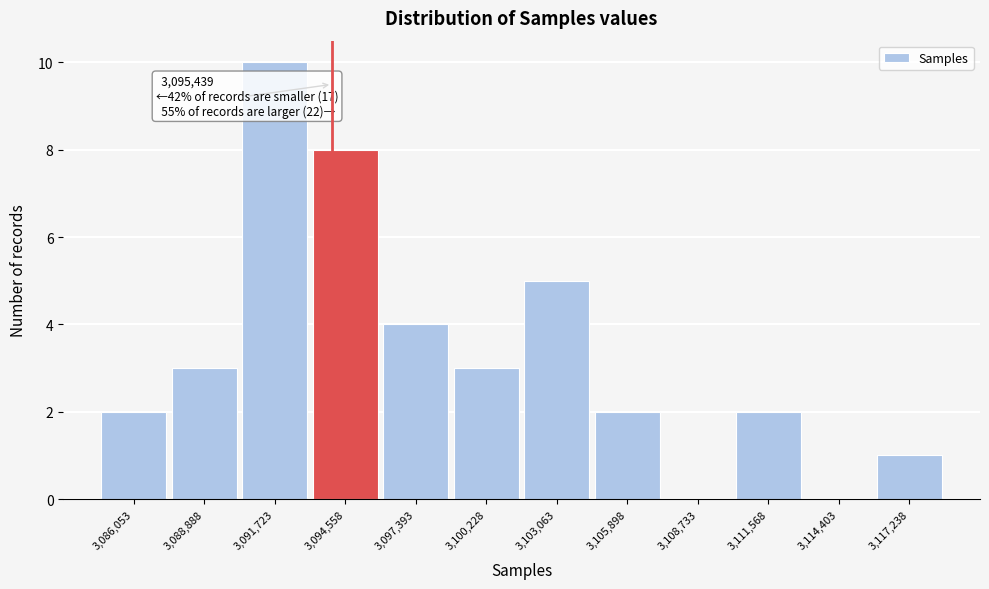

Reading right to left, extract all data points from this chart.

3,117,238=1	3,114,403=0	3,111,568=2	3,108,733=0	3,105,898=2	3,103,063=5	3,100,228=3	3,097,393=4	3,094,558=8	3,091,723=10	3,088,888=3	3,086,053=2